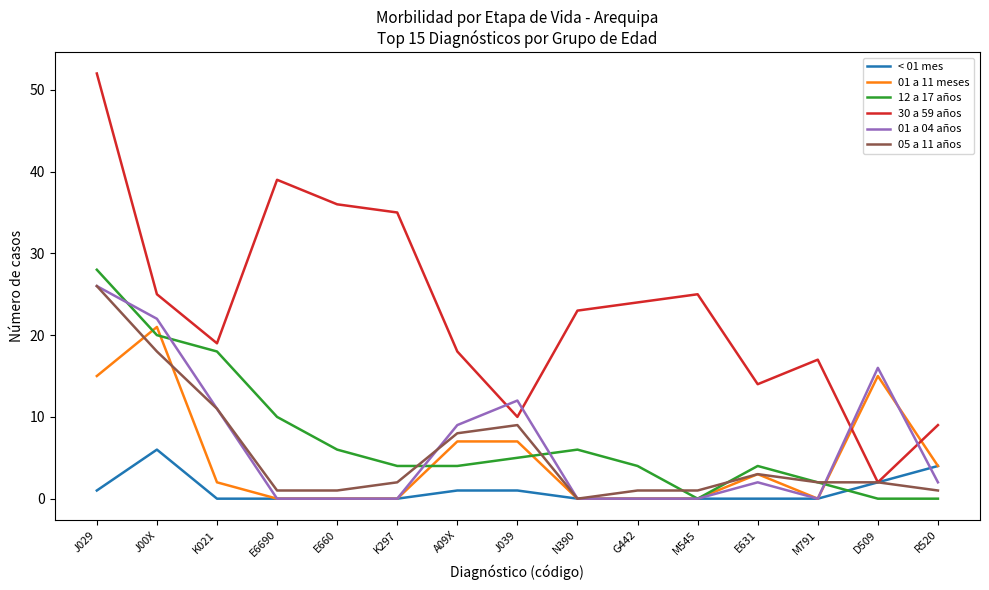

Where is the first local maximum for < 01 mes?

J00X